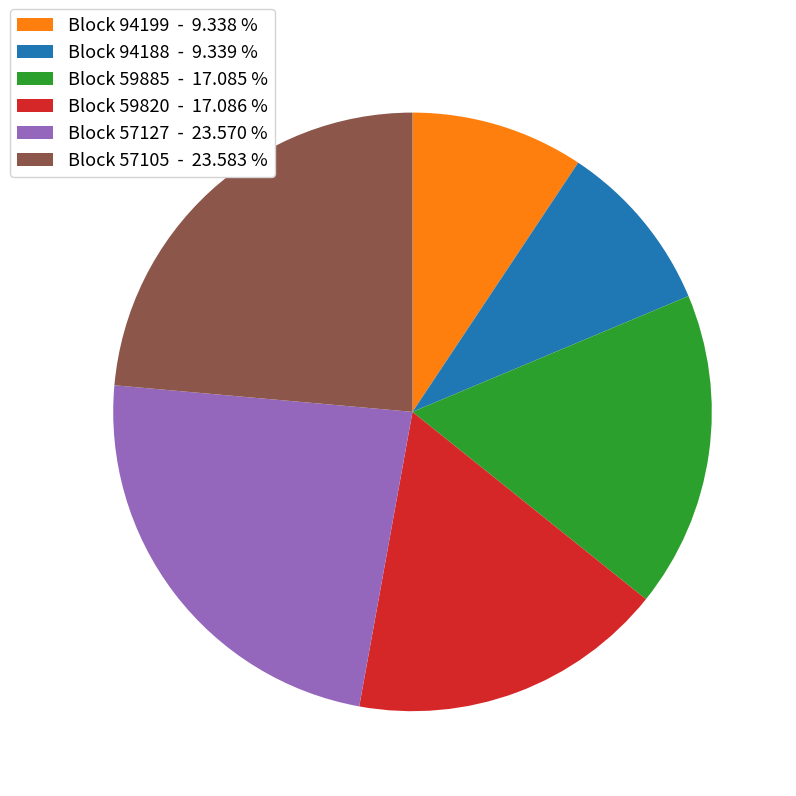

Does any single category account for the majority?

No